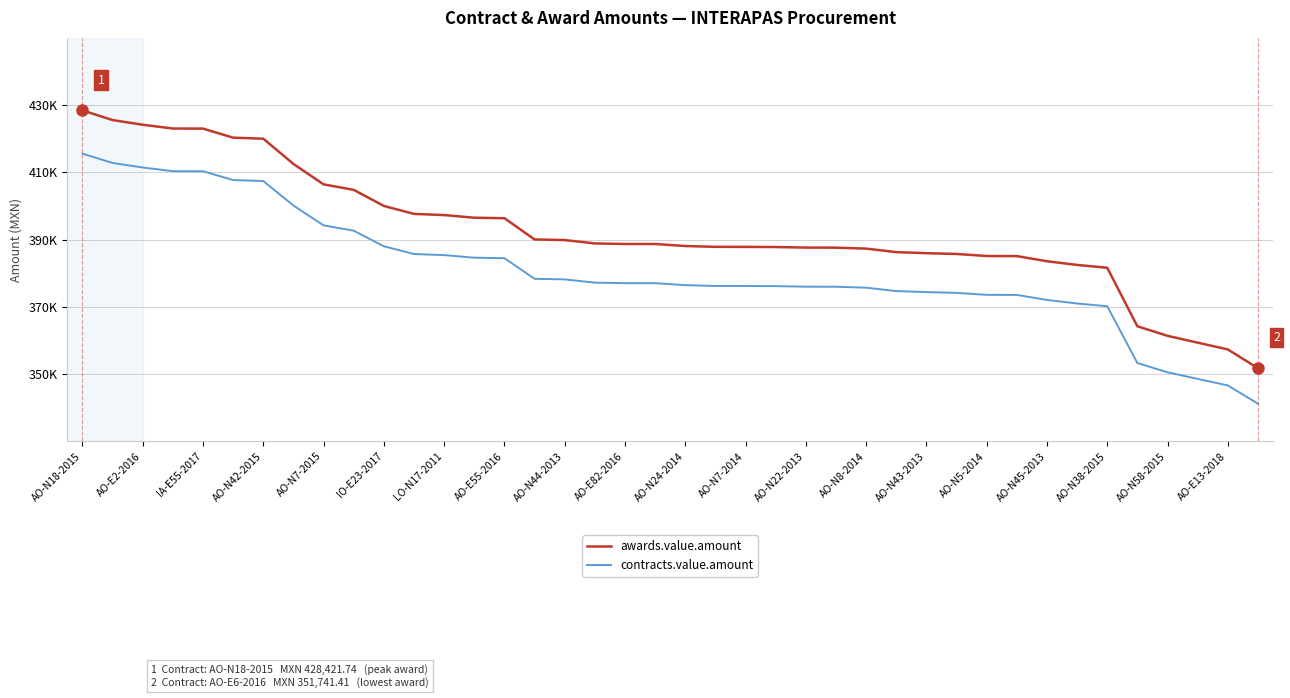

What are all the series names shown in the legend?

awards.value.amount, contracts.value.amount